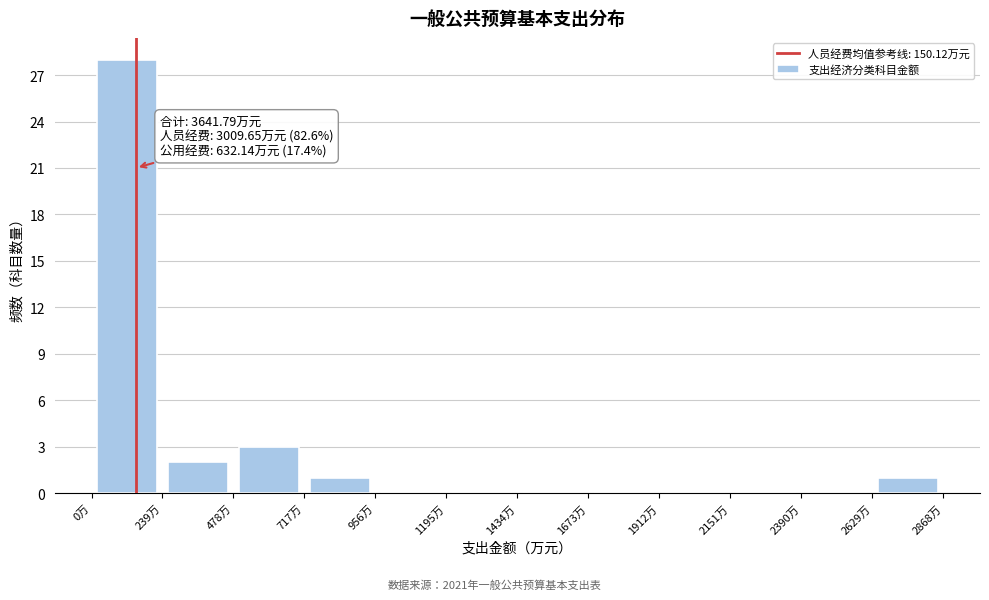

Which range on the x-axis has the tallest bar?

0 to 250